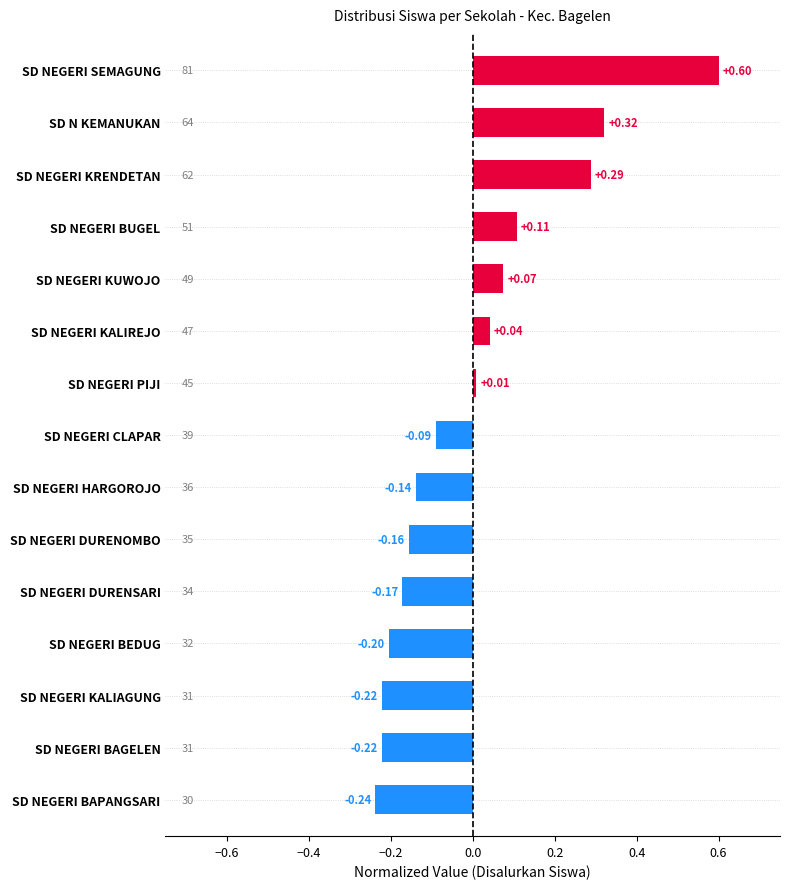

Where is the data nearest to the value 0?

SD NEGERI PIJI